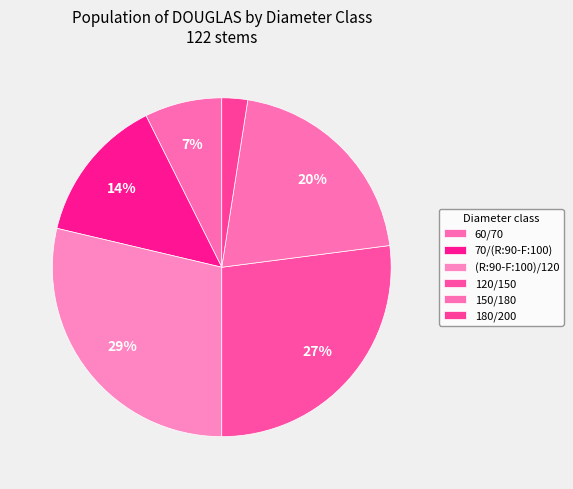

The 60/70 slice represents 2% of the pie. True or false?

False